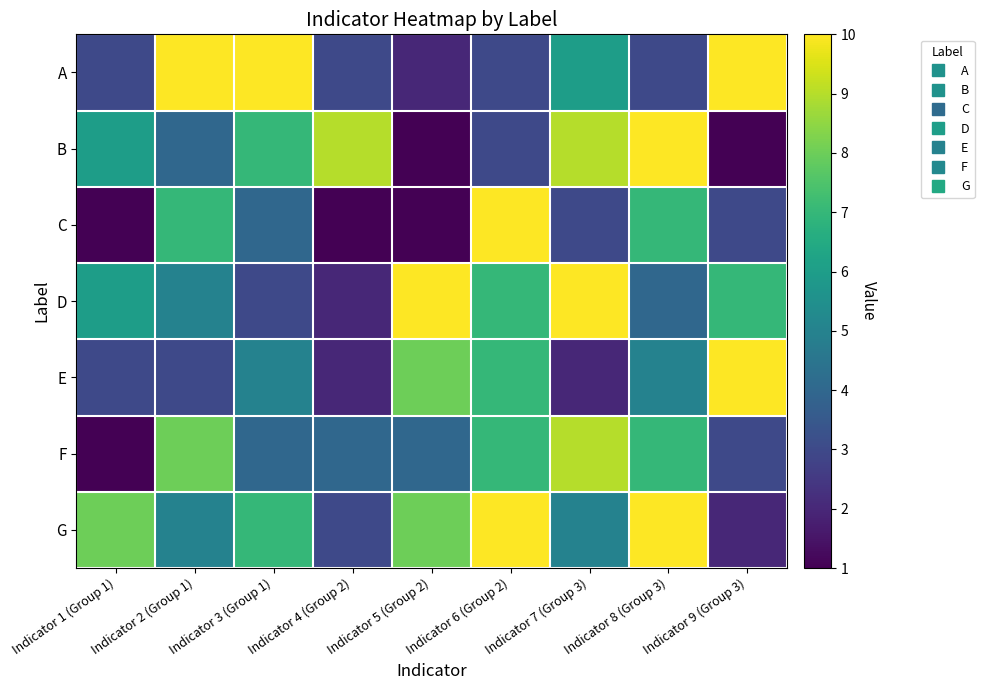

What is the smallest value displayed?

1